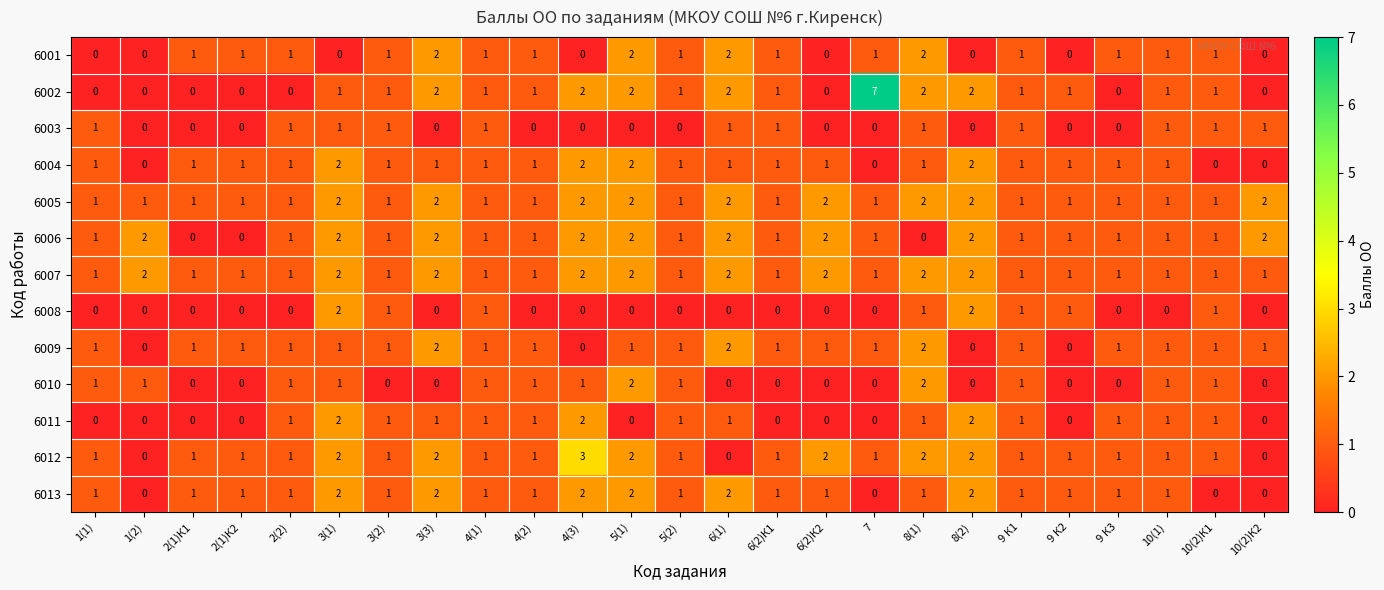

How many 6008 values are between 0 and 1?

23